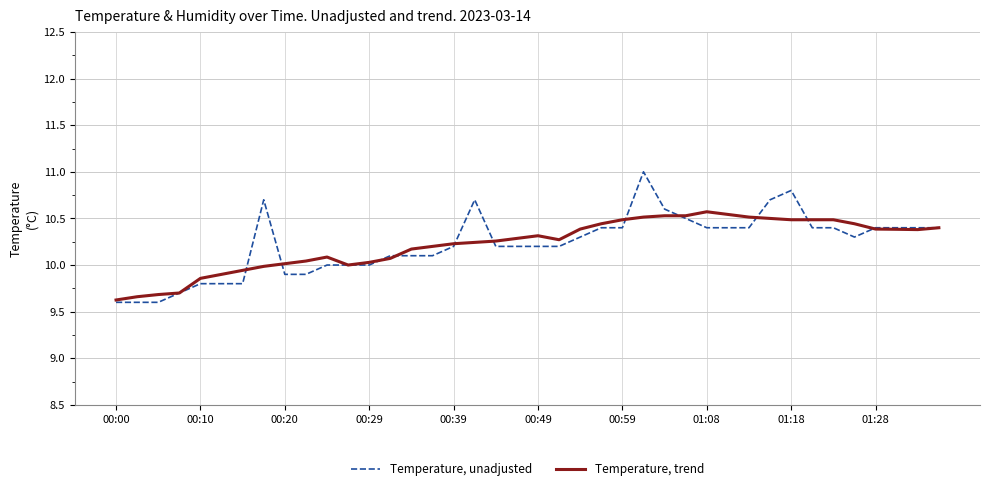

Which series has the widest spread of values?

Temperature, unadjusted